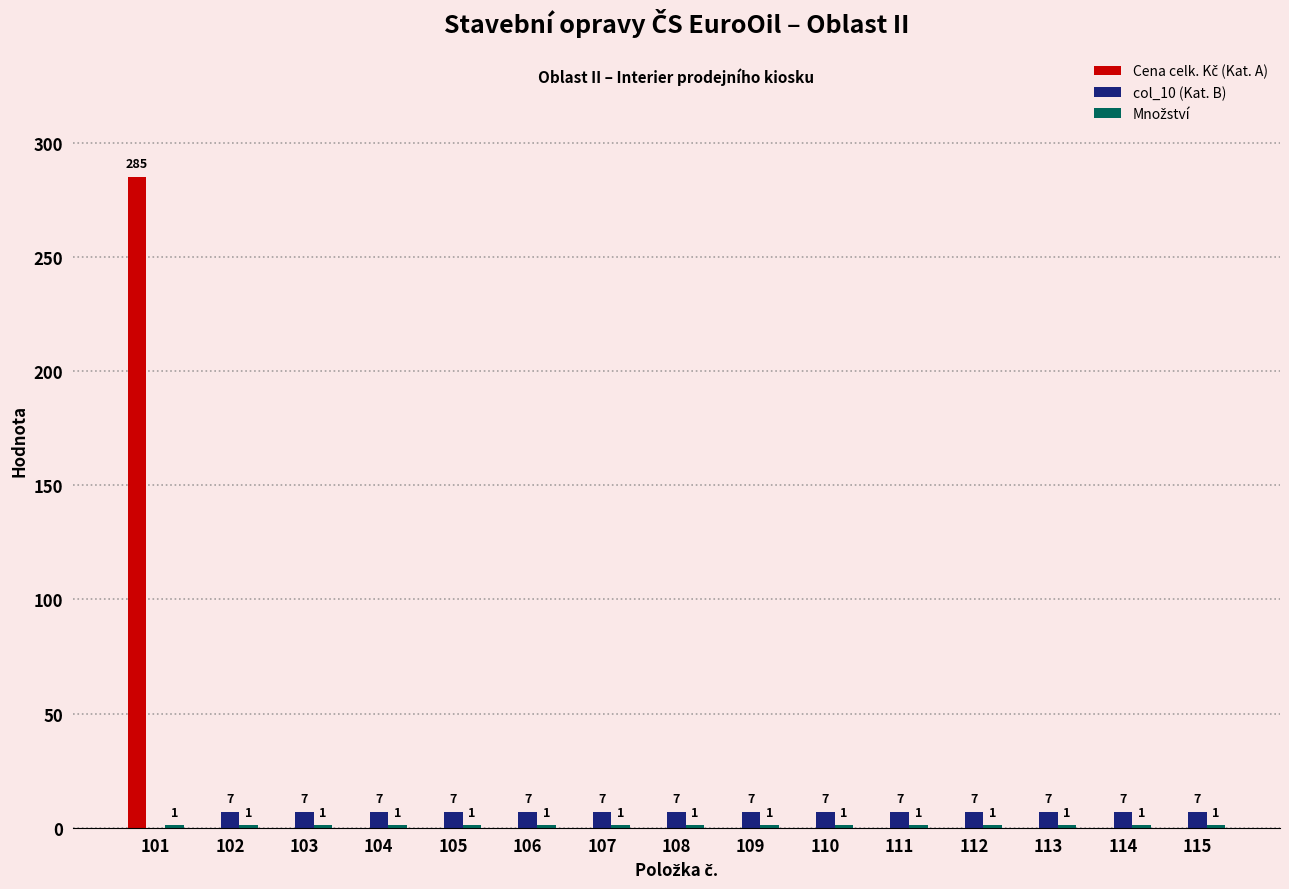

Is it true that col_10 (Kat. B) equals 0 at 101?

True